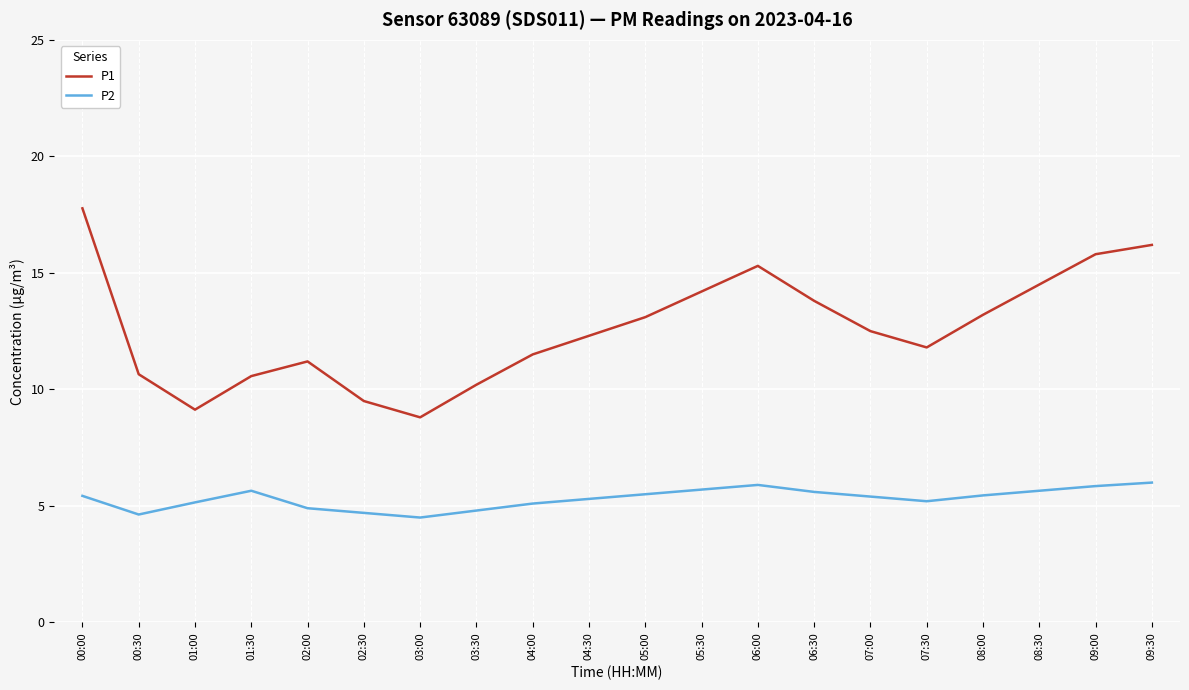

True or false: P2 and P1 cross at least once.

False